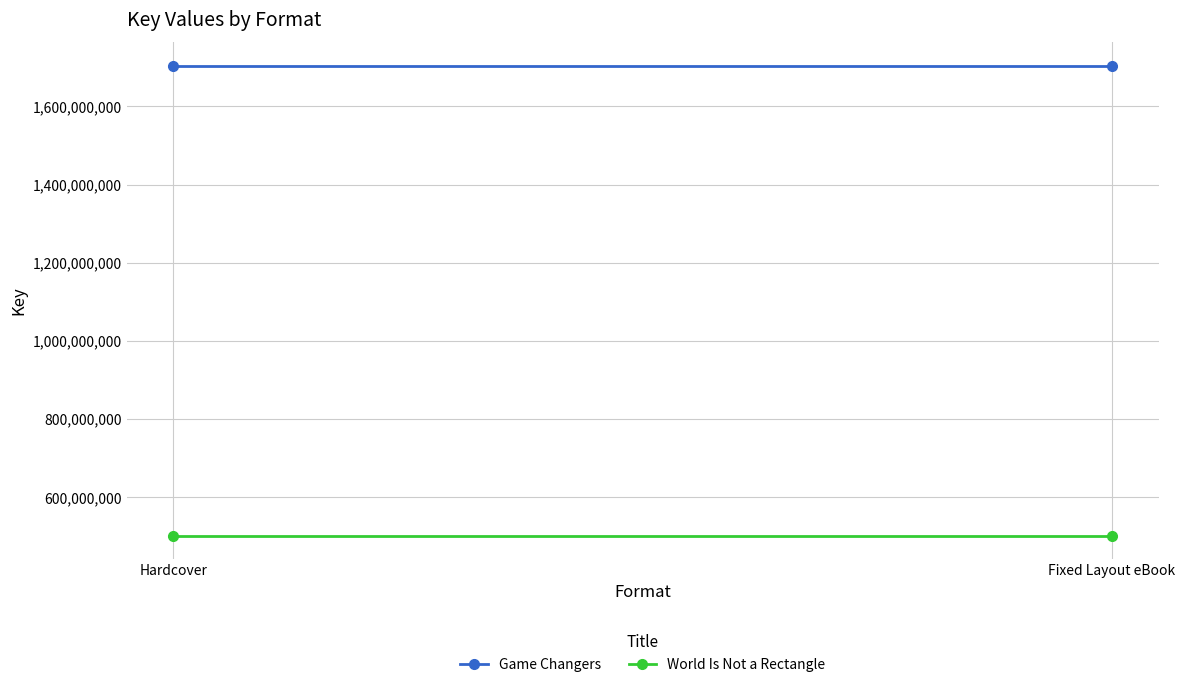

Is it true that World Is Not a Rectangle equals 501443681 at Fixed Layout eBook?

True